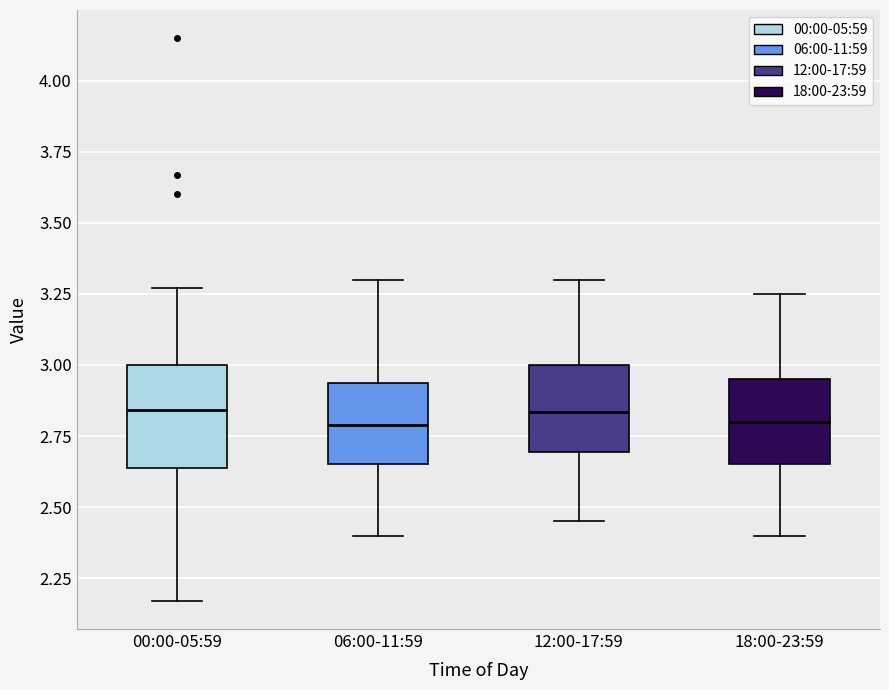

Reading left to right, transcribe this box plot: for each box, give where its median line is, the range the box spans, and where its two whiskers end, as read against the y-axis. The values are not printed on the chart, so give them approximately, as read against the axis.

00:00-05:59: median 2.85, box 2.65 to 3.00, whiskers 2.15 to 3.25
06:00-11:59: median 2.80, box 2.65 to 2.95, whiskers 2.40 to 3.30
12:00-17:59: median 2.85, box 2.70 to 3.00, whiskers 2.45 to 3.30
18:00-23:59: median 2.80, box 2.65 to 2.95, whiskers 2.40 to 3.25